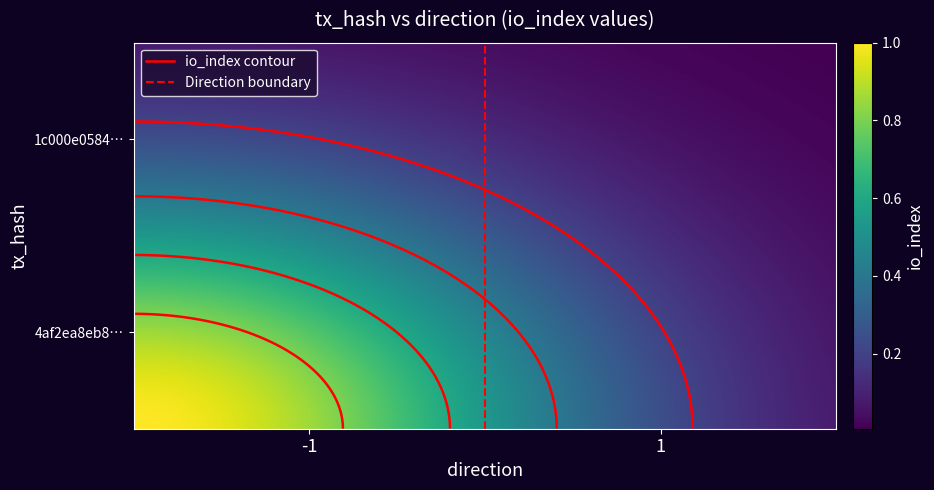

Which series has the largest range (max minus min)?

4af2ea8eb881d8f5306f595bc606a27ed1578b1